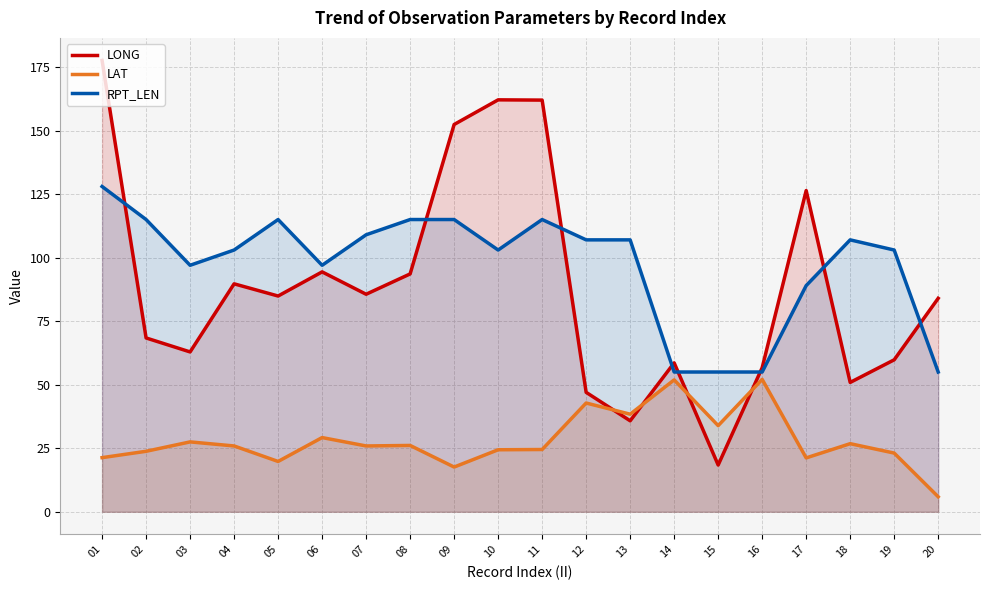

At which category is the sum across all series the highest?

01